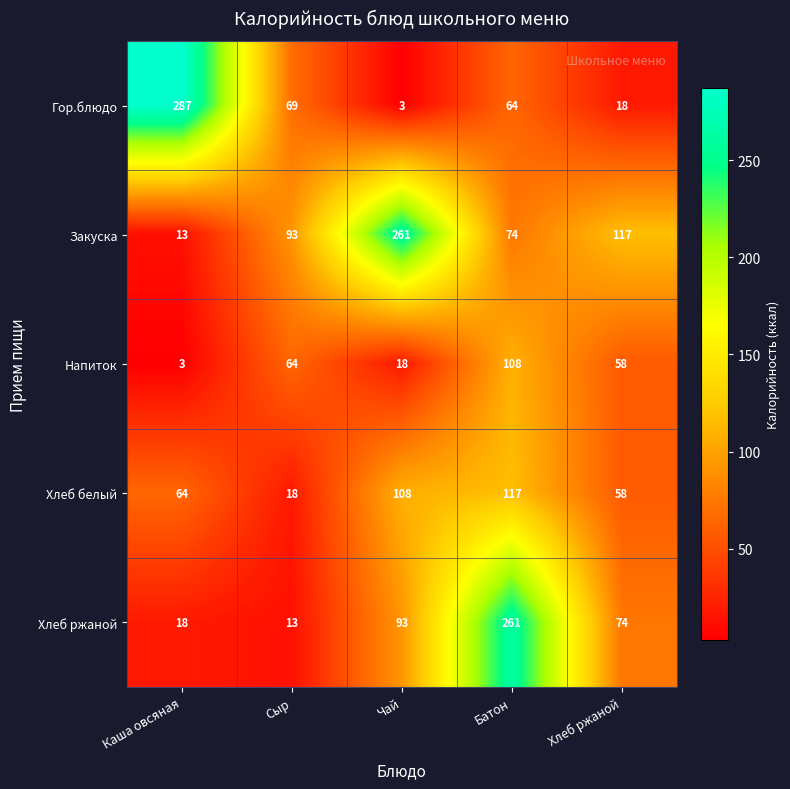

What is the minimum value shown in the chart?

3